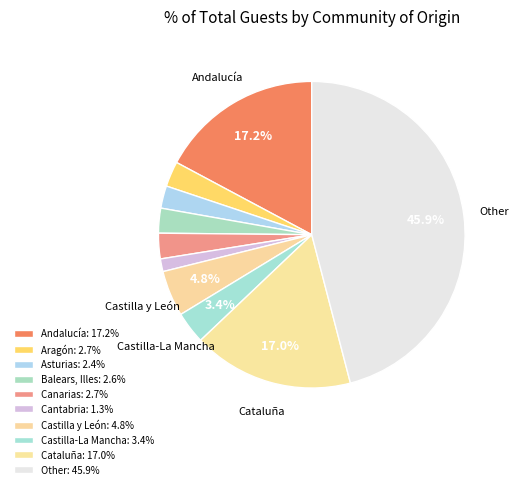

Which slice is the smallest?

Cantabria